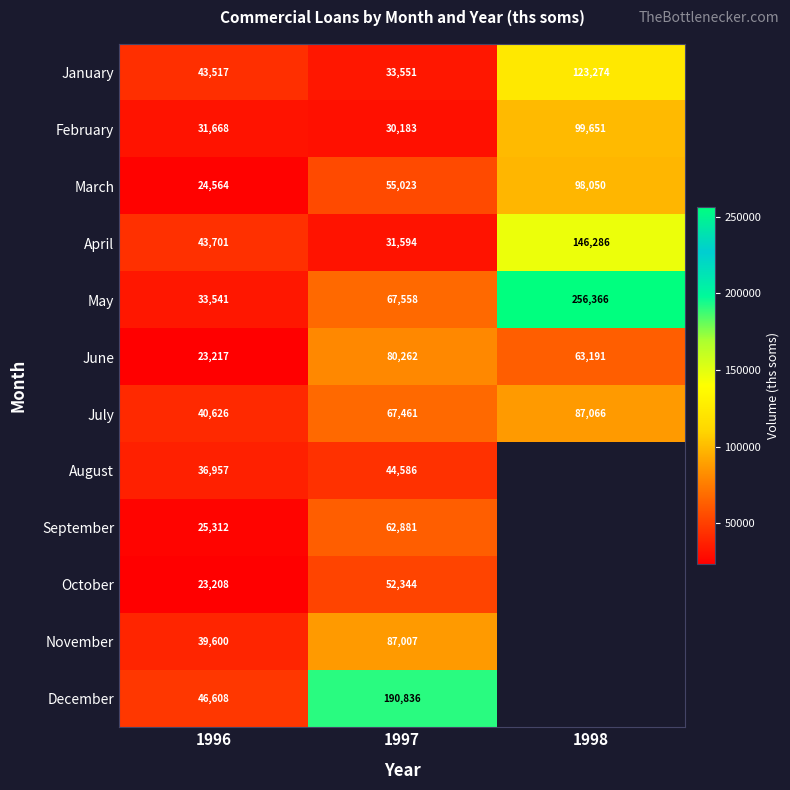

Count the number of data series in this chart.

12